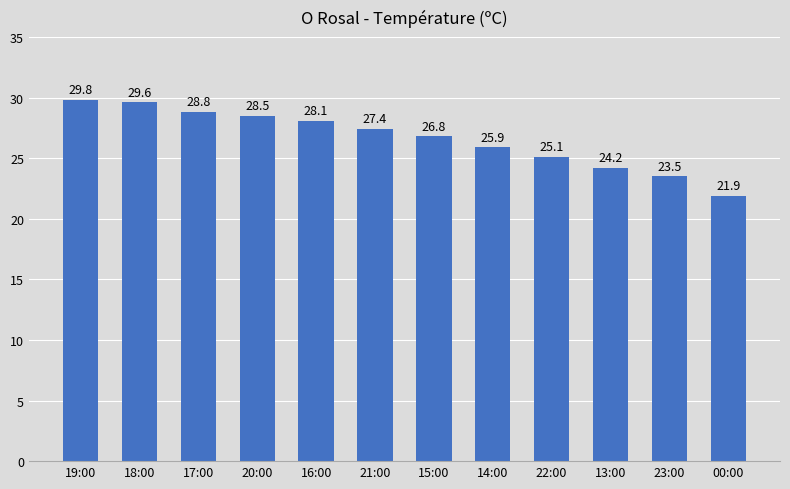

How many data points does each series have?

12